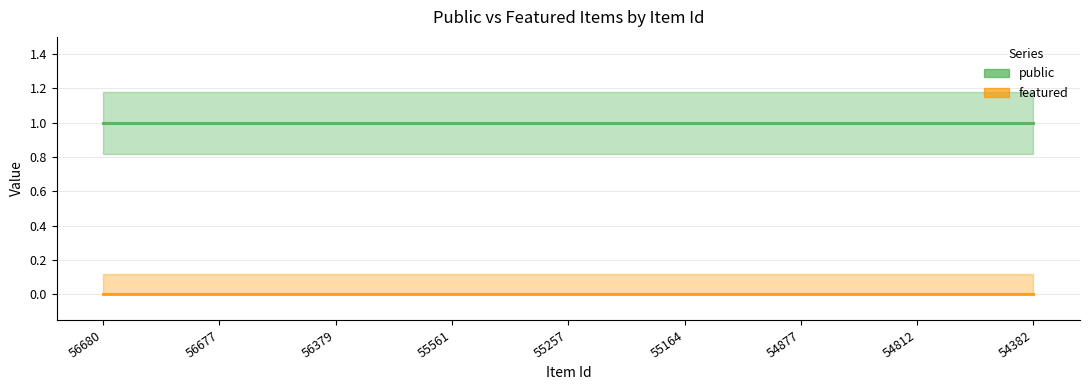

Reading left to right, list all the values displayed in this chart.

public: 1	1	1	1	1	1	1	1	1
featured: 0	0	0	0	0	0	0	0	0